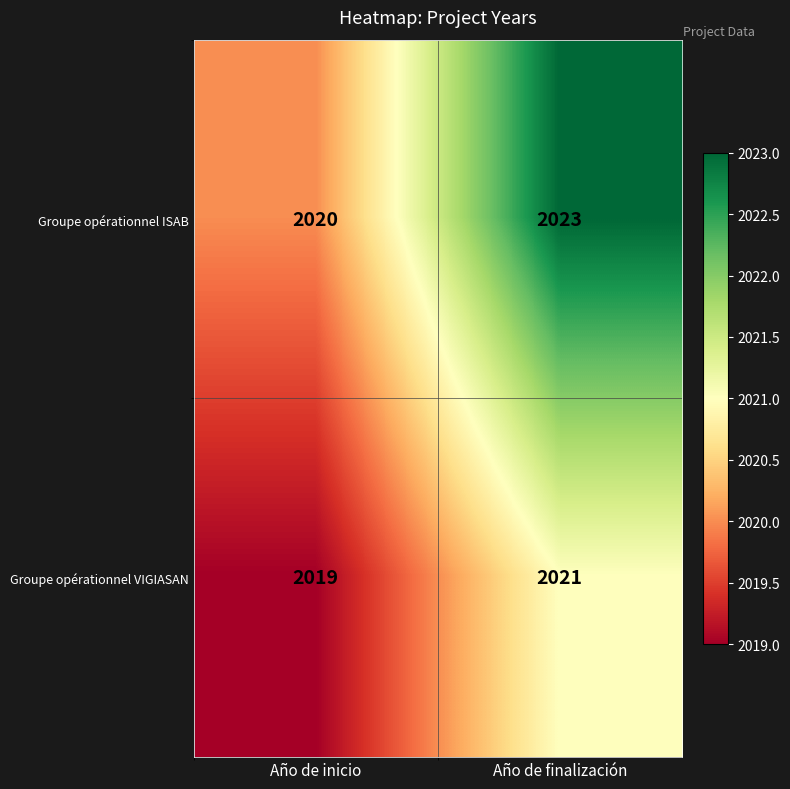

What is the sum of the Groupe opérationnel ISAB values at Año de inicio and Año de finalización?

4043